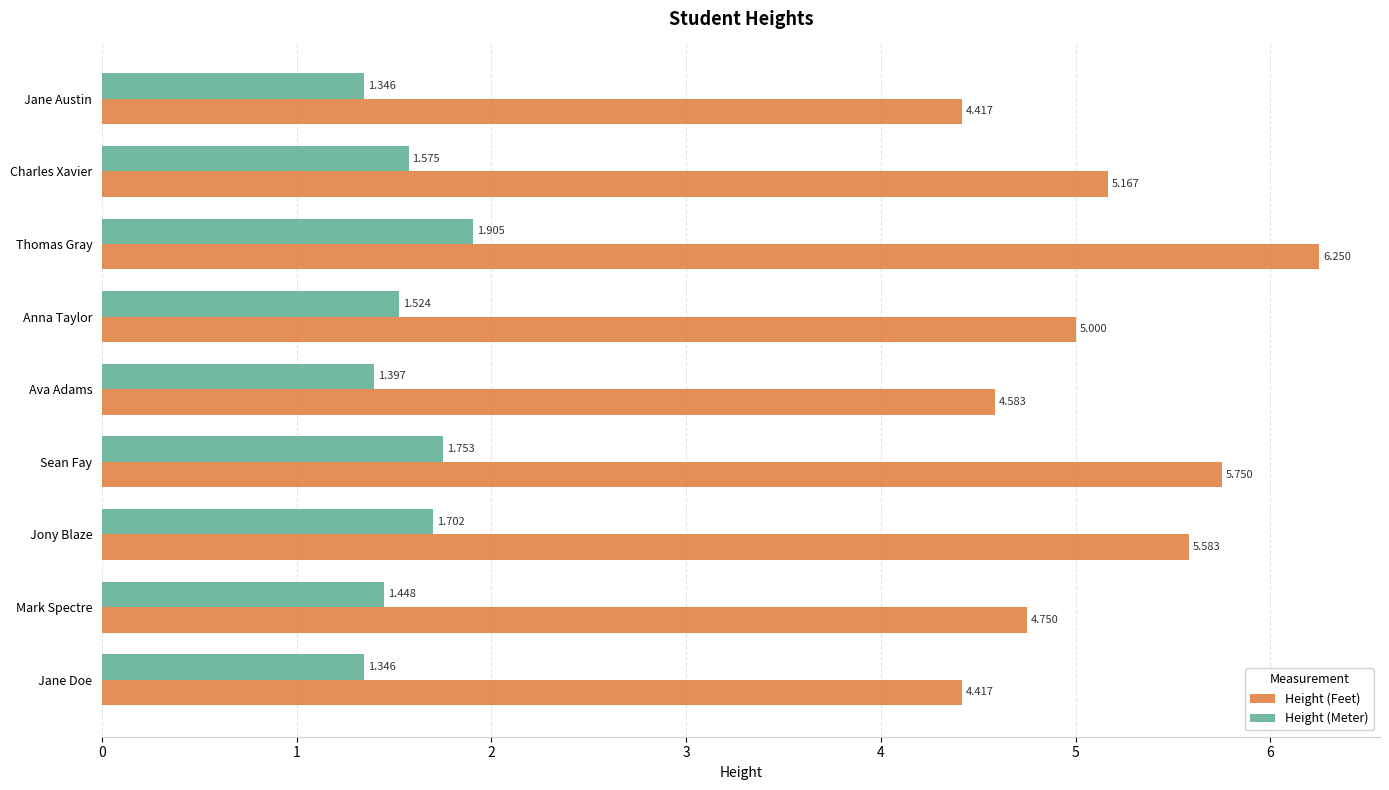

Rank the series by their maximum value, from lowest to highest.

Height (Meter), Height (Feet)